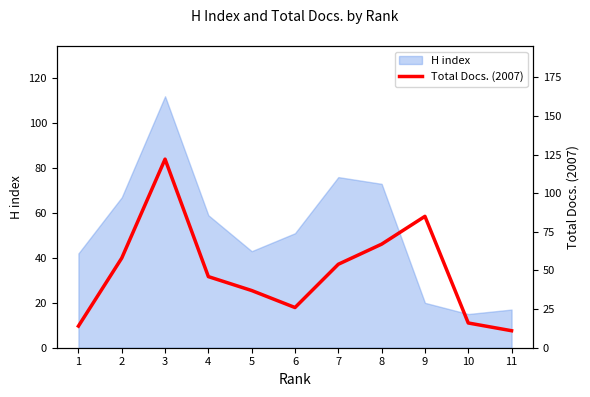

Is it true that H index equals 33 at 3?

False